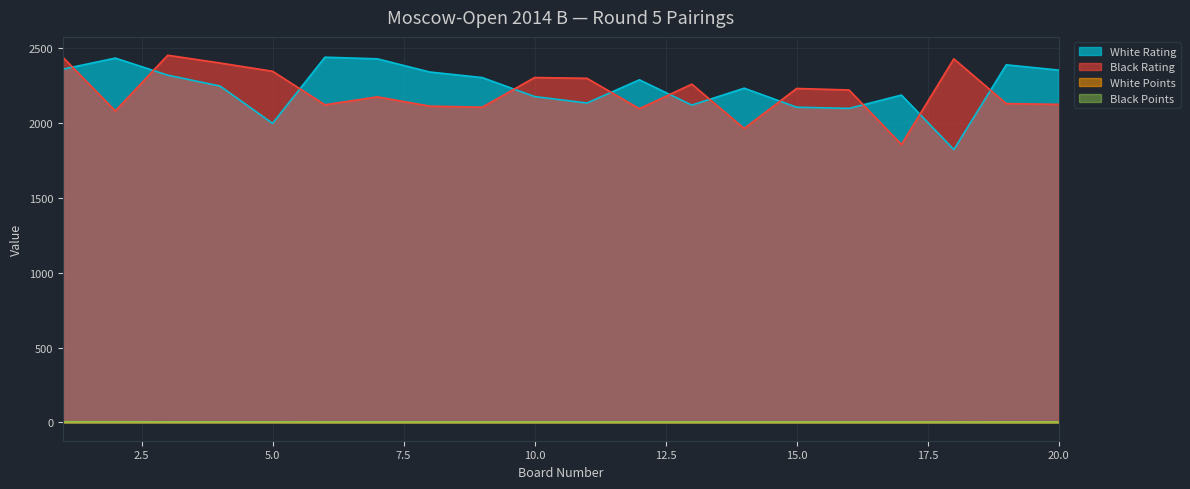

How many lines are shown in the chart?

4